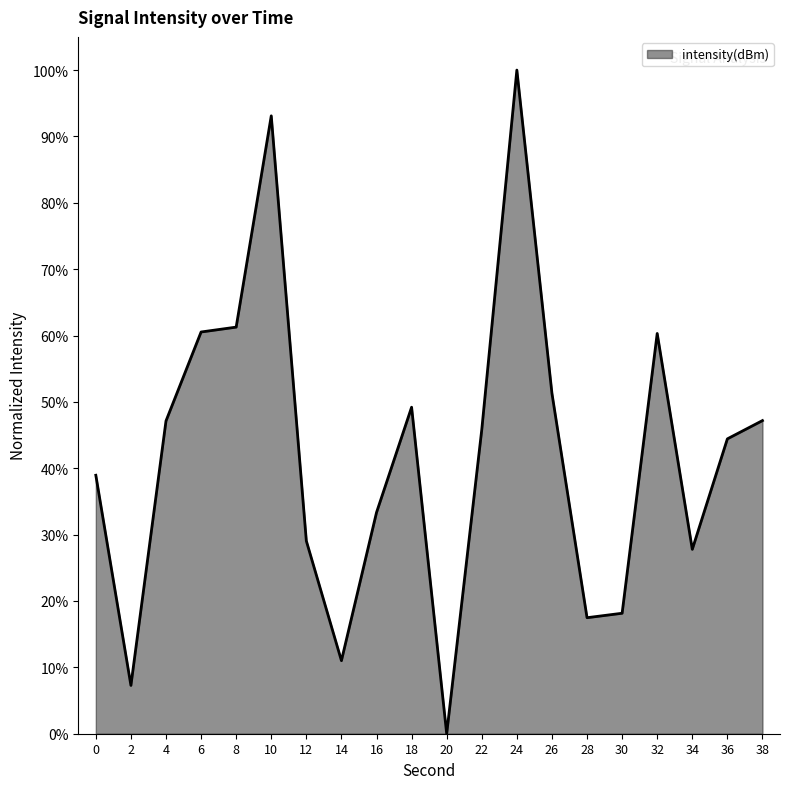

At which label does the data first exceed 45?

4